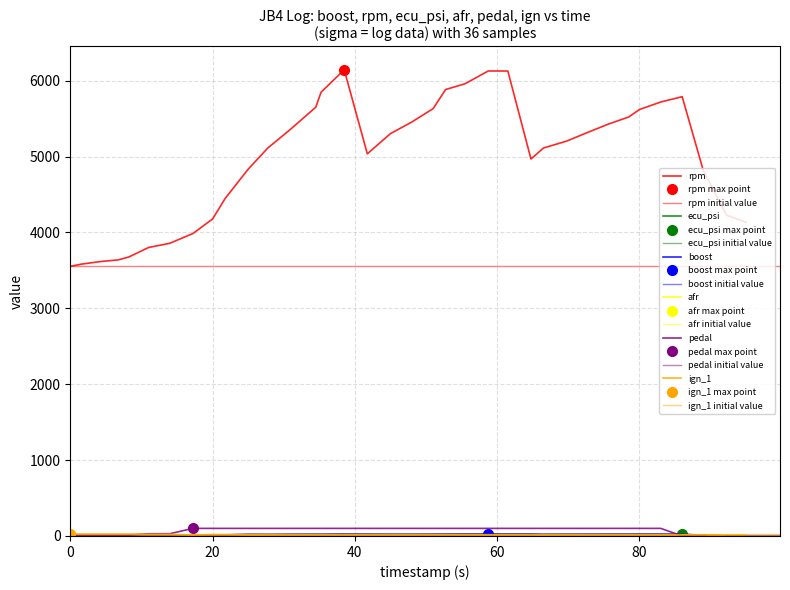

What is the difference between the maximum and minimum values in the pedal series?

100.0